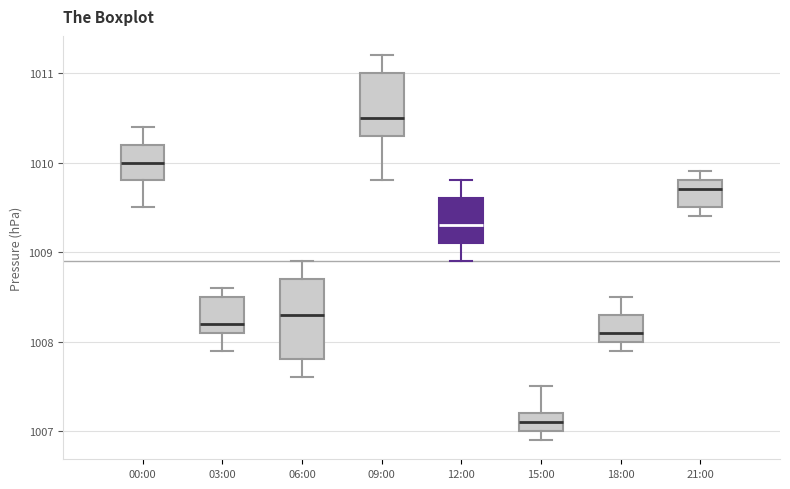

Reading left to right, transcribe this box plot: for each box, give where its median line is, the range the box spans, and where its two whiskers end, as read against the y-axis. The values are not printed on the chart, so give them approximately, as read against the axis.

00:00: median 1010.0, box 1009.8 to 1010.2, whiskers 1009.5 to 1010.4
03:00: median 1008.2, box 1008.1 to 1008.5, whiskers 1007.9 to 1008.6
06:00: median 1008.3, box 1007.8 to 1008.7, whiskers 1007.6 to 1008.9
09:00: median 1010.5, box 1010.3 to 1011.0, whiskers 1009.8 to 1011.2
12:00: median 1009.3, box 1009.1 to 1009.6, whiskers 1008.9 to 1009.8
15:00: median 1007.1, box 1007.0 to 1007.2, whiskers 1006.9 to 1007.5
18:00: median 1008.1, box 1008.0 to 1008.3, whiskers 1007.9 to 1008.5
21:00: median 1009.7, box 1009.5 to 1009.8, whiskers 1009.4 to 1009.9